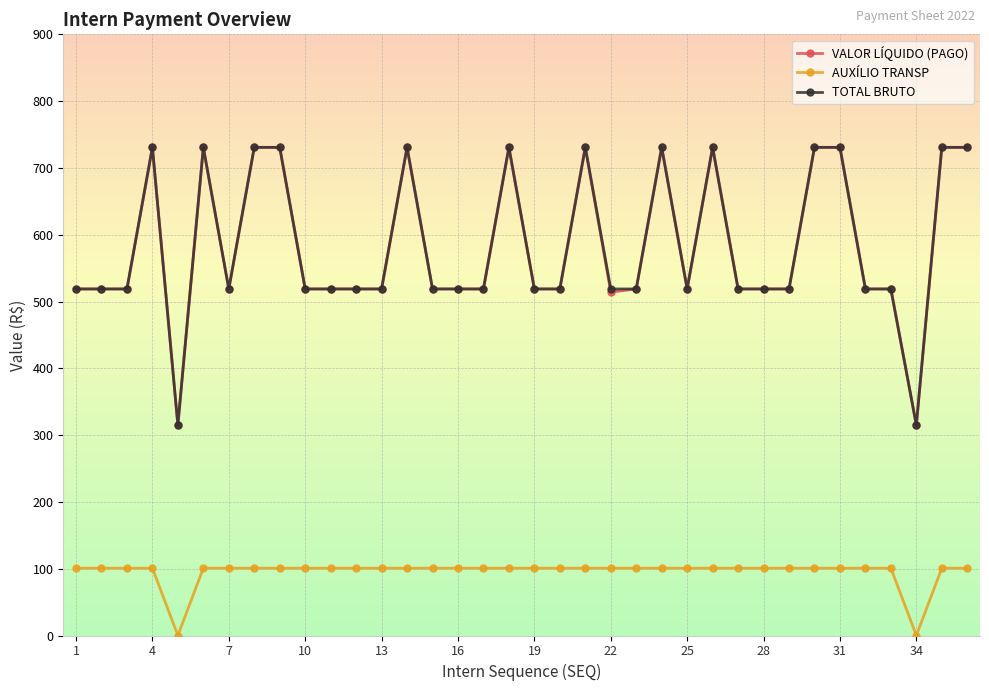

What is the highest value of the TOTAL BRUTO series?

730.8